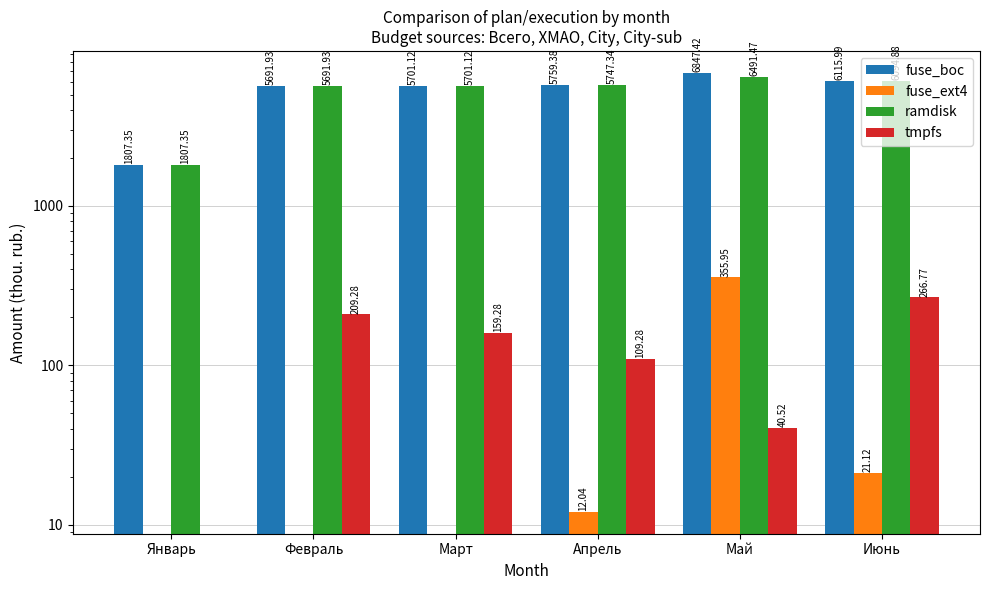

What is the difference between the highest and lowest values at Январь?

1807.3